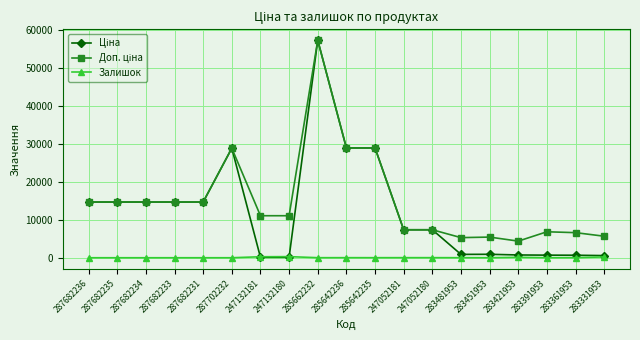

At how many categories does at least one series exceed 20326?

4